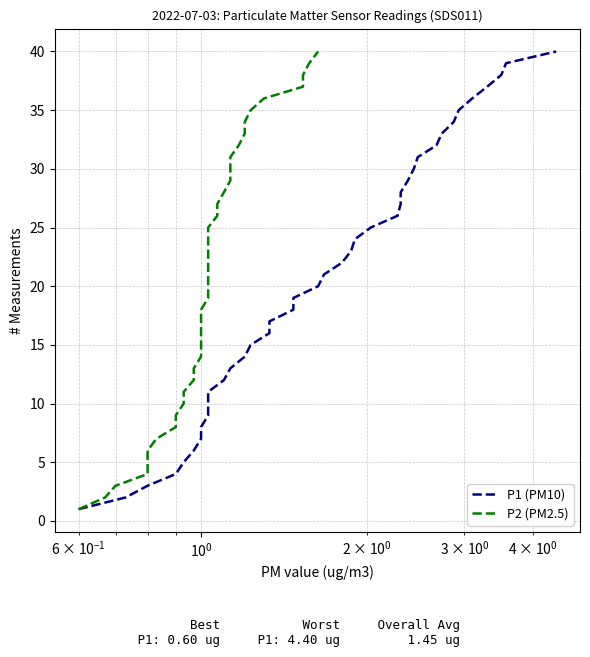

True or false: P2 (PM2.5) and P1 (PM10) cross at least once.

False